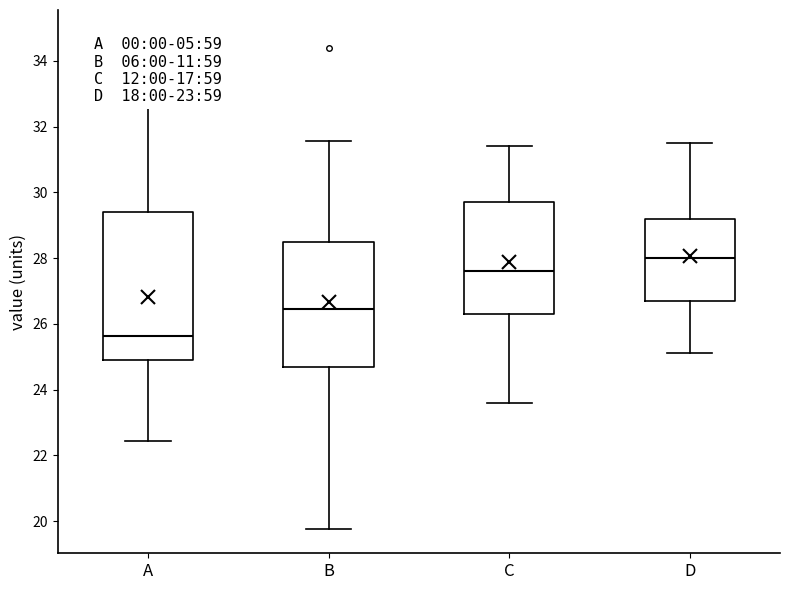

Reading left to right, transcribe this box plot: for each box, give where its median line is, the range the box spans, and where its two whiskers end, as read against the y-axis. The values are not printed on the chart, so give them approximately, as read against the axis.

A: median 25.6, box 25.0 to 29.4, whiskers 22.4 to 34.8
B: median 26.4, box 24.8 to 28.6, whiskers 19.8 to 31.6
C: median 27.6, box 26.4 to 29.8, whiskers 23.6 to 31.4
D: median 28.0, box 26.8 to 29.2, whiskers 25.2 to 31.6